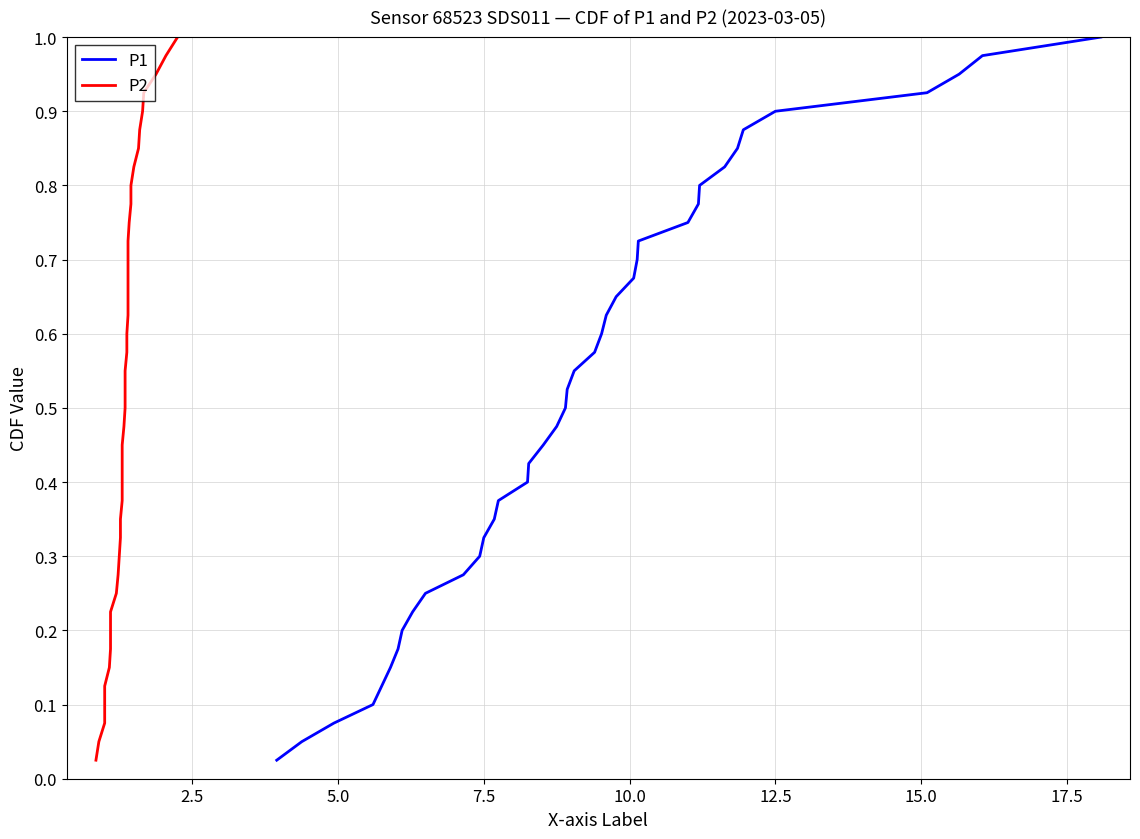

True or false: P1 and P2 cross at least once.

False